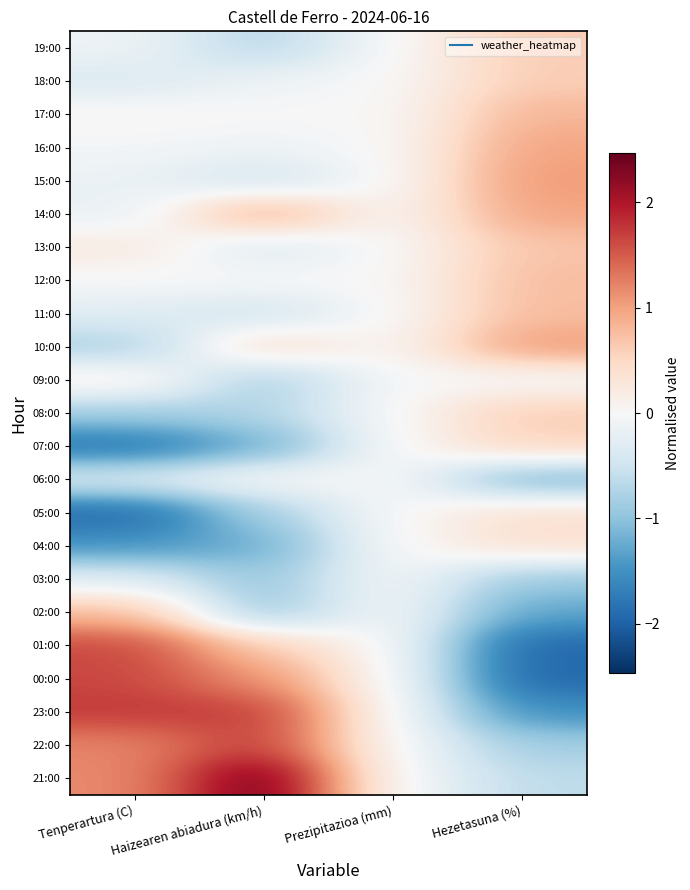

List the series in order of their peak value, lowest first.

03:00, 06:00, 09:00, 05:00, 04:00, 07:00, 19:00, 18:00, 08:00, 13:00, 12:00, 11:00, 02:00, 17:00, 16:00, 14:00, 15:00, 10:00, 01:00, 00:00, 22:00, 23:00, 21:00